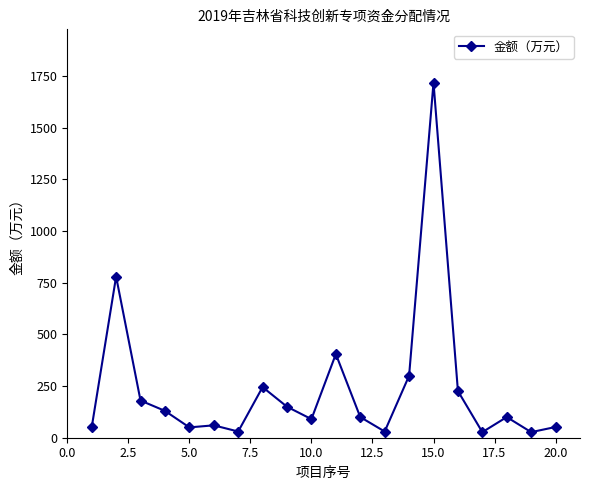

What is the difference between the maximum and second lowest values?

1692